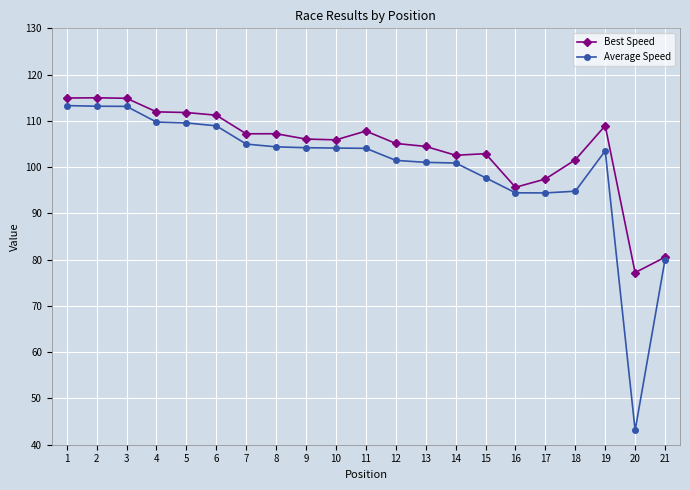

Which category has the lowest value across all series?

20